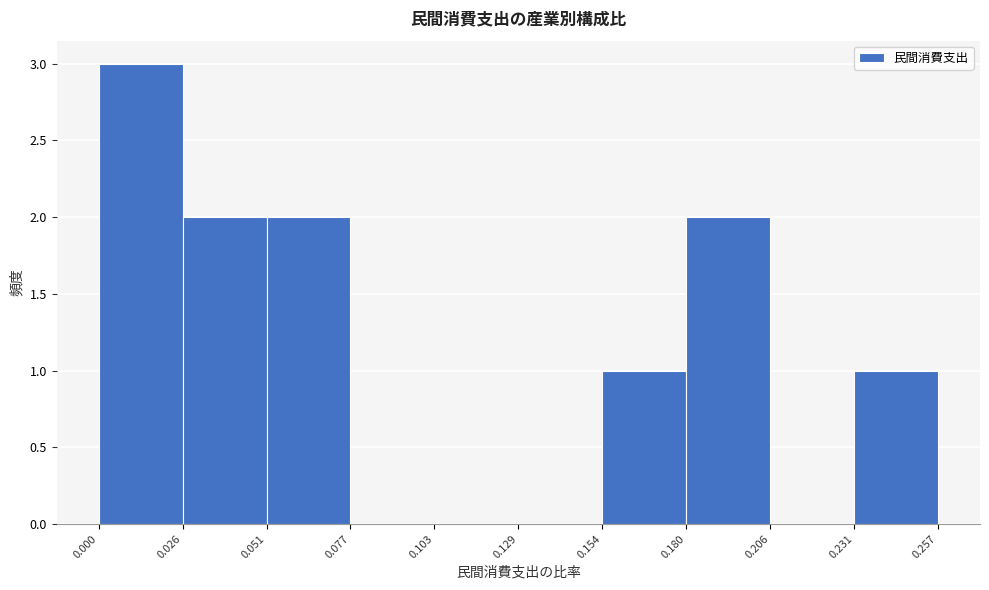

What is the height of the bar covering 0.051 to 0.077 on the x-axis? The values are not printed on the chart, so give them approximately, as read against the axis.

2